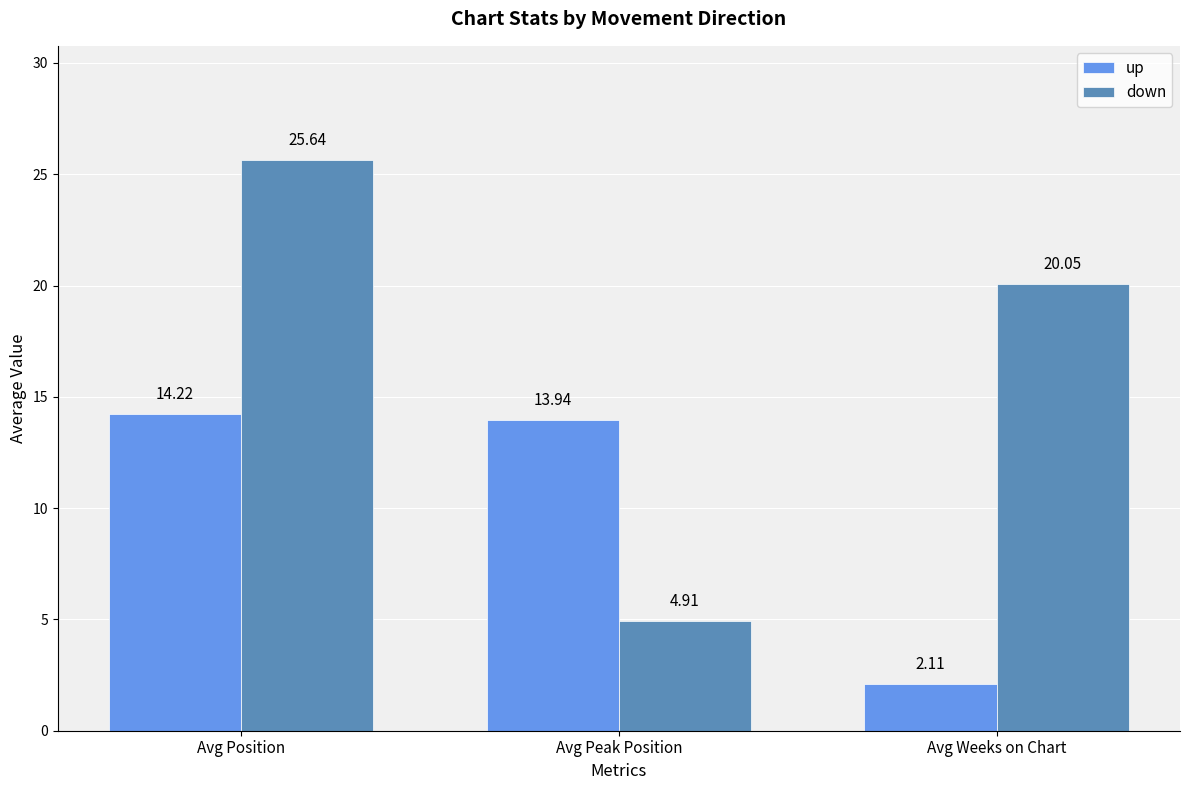

What is the greatest value displayed?

25.6